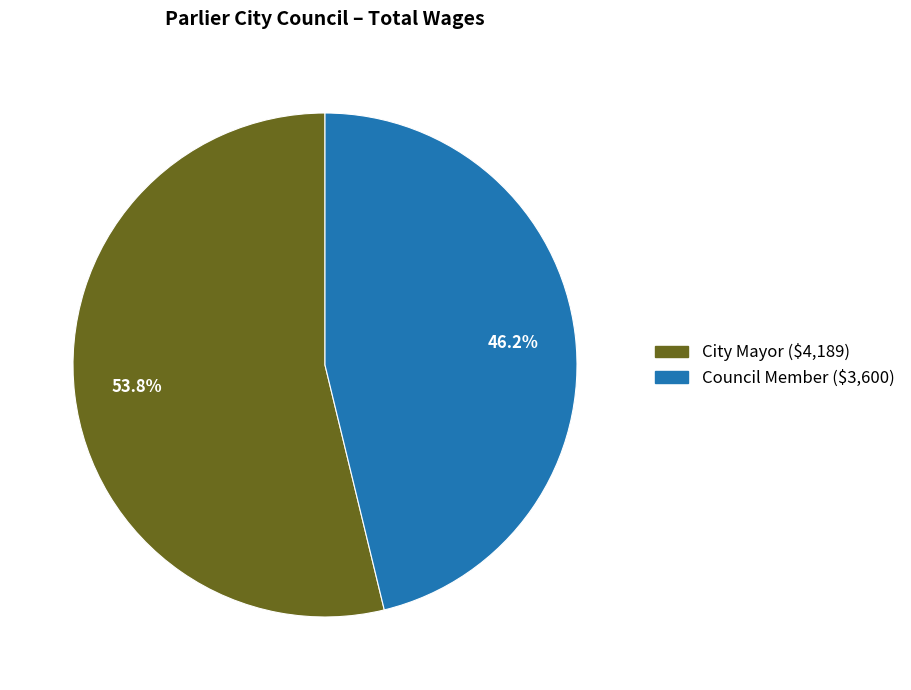

What is the total percentage of City Mayor and Council Member?

100.0%